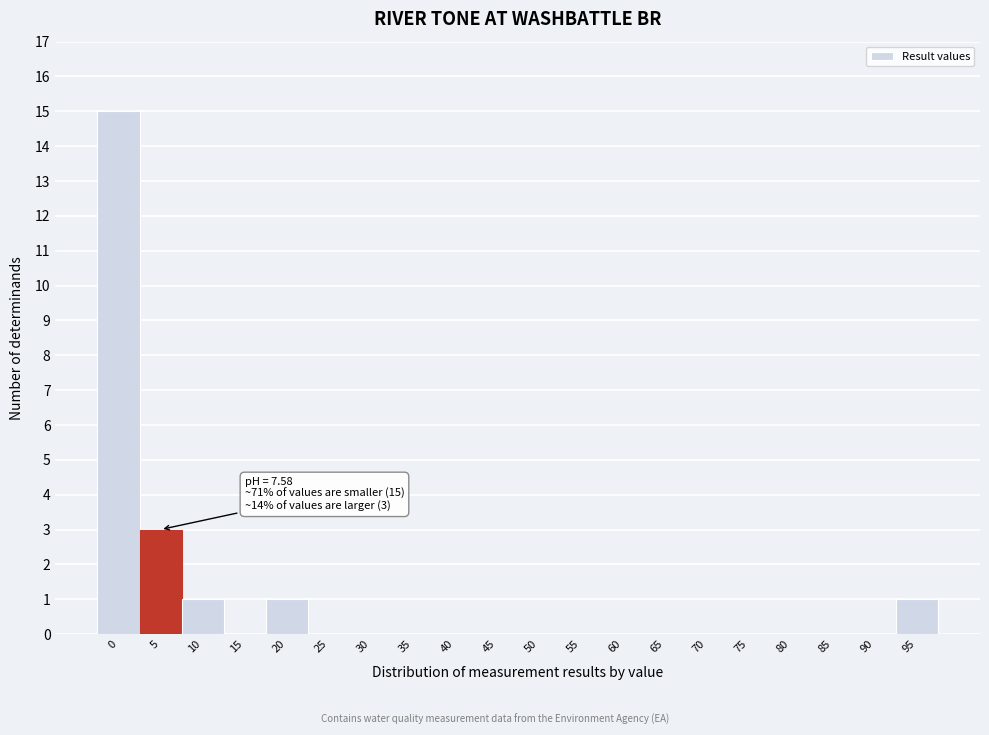

Reading right to left, list all the values displayed in this chart.

95=1	90=0	85=0	80=0	75=0	70=0	65=0	60=0	55=0	50=0	45=0	40=0	35=0	30=0	25=0	20=1	15=0	10=1	5=3	0=15